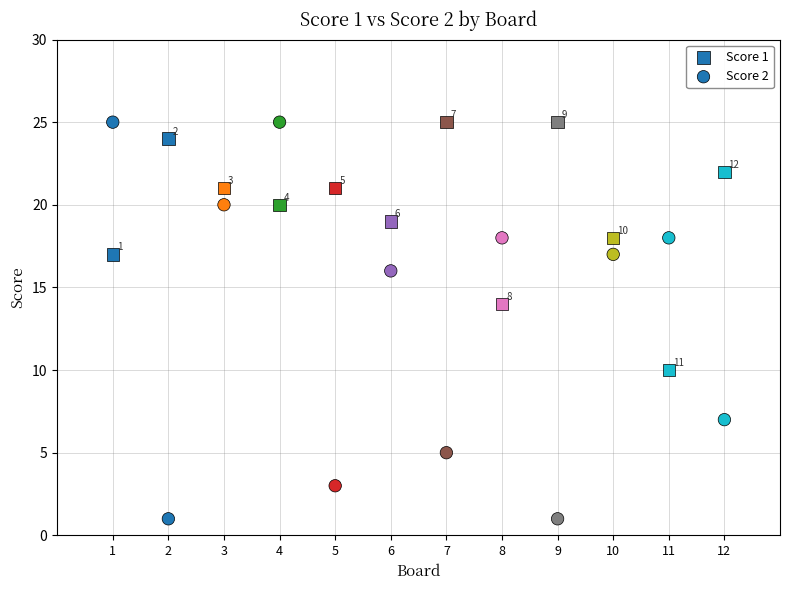

Count the number of points in this scatter plot.

24